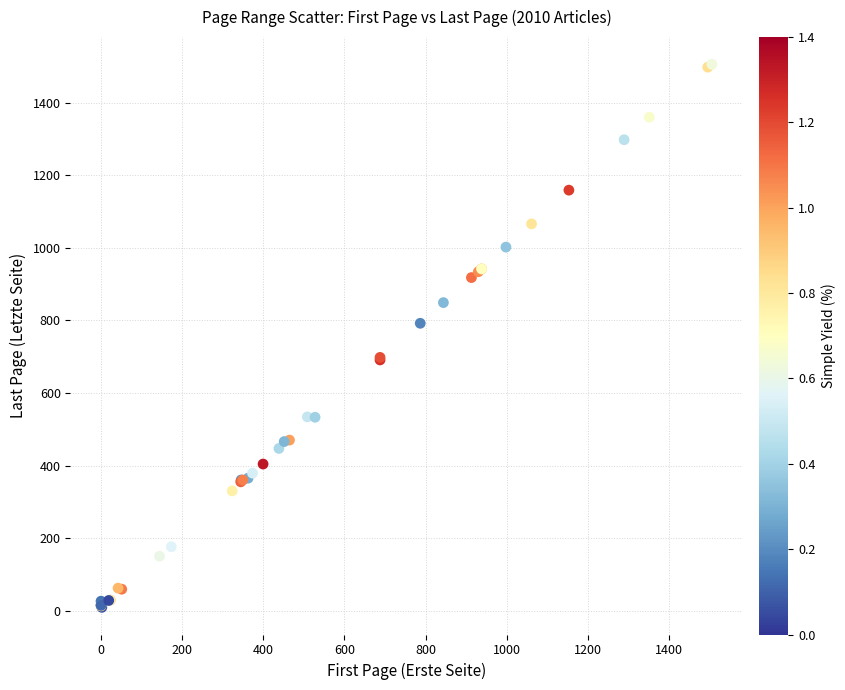

What Y value in the scatter plot is closest to 757?

792